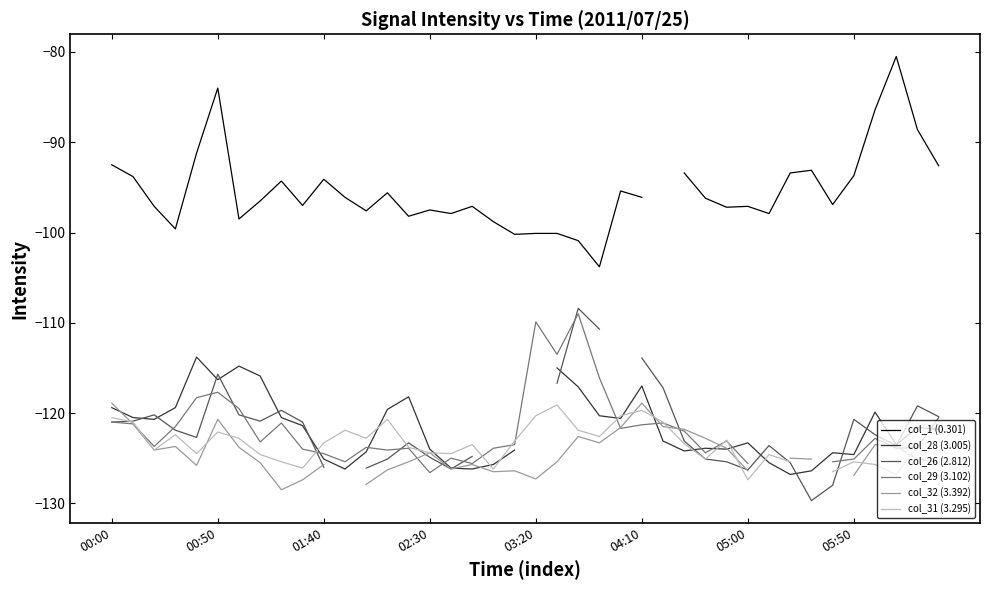

Is it true that col_29 (3.102) equals -28.4 at 38?

False